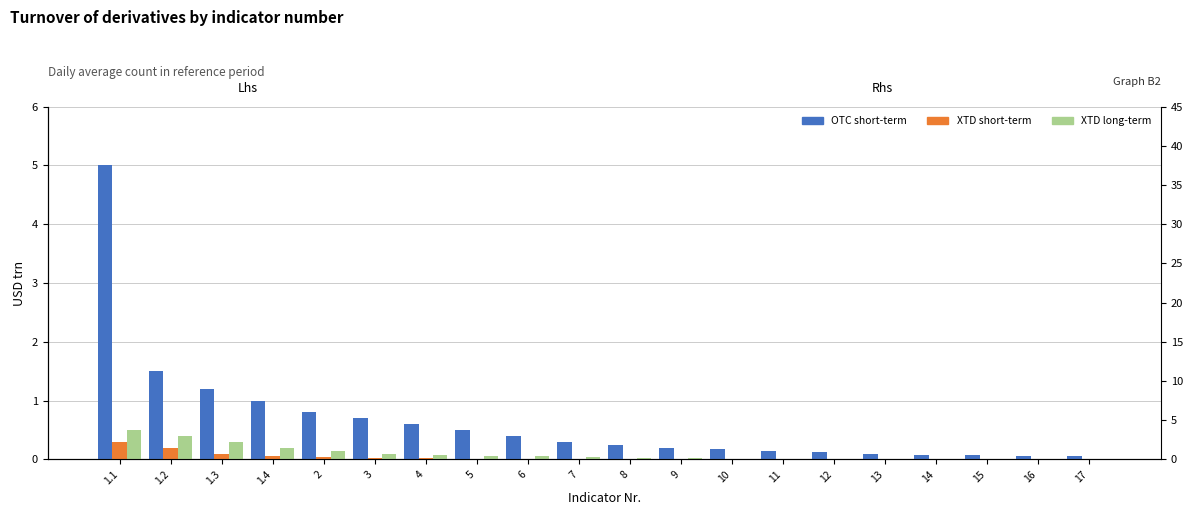

What are all the series names shown in the legend?

OTC short-term, XTD short-term, XTD long-term